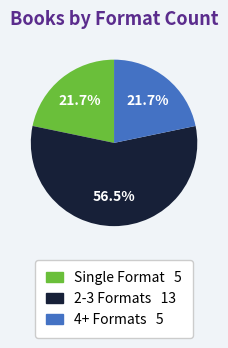

Between 2-3 Formats 13 and 4+ Formats 5, which is larger?

2-3 Formats 13